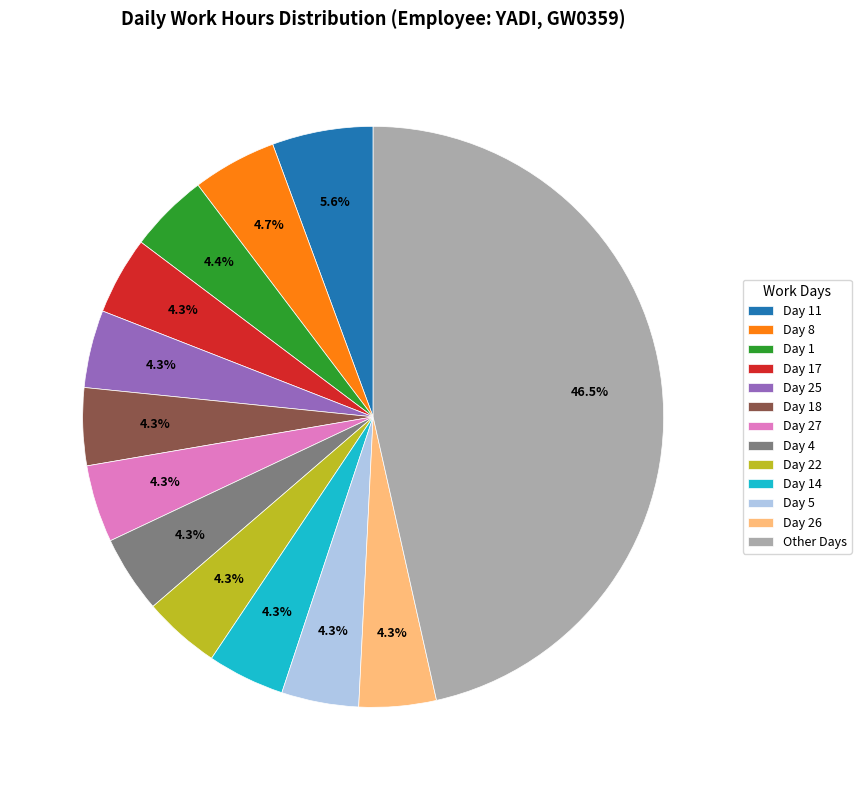

Count the number of slices in the pie.

13